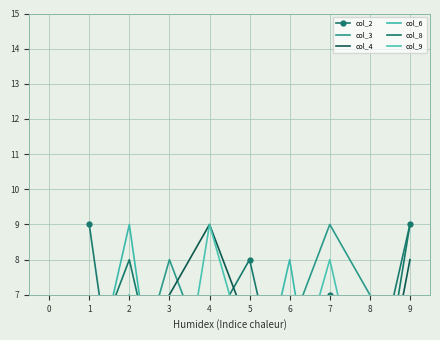

How many data points in col_4 are less than 6?

4